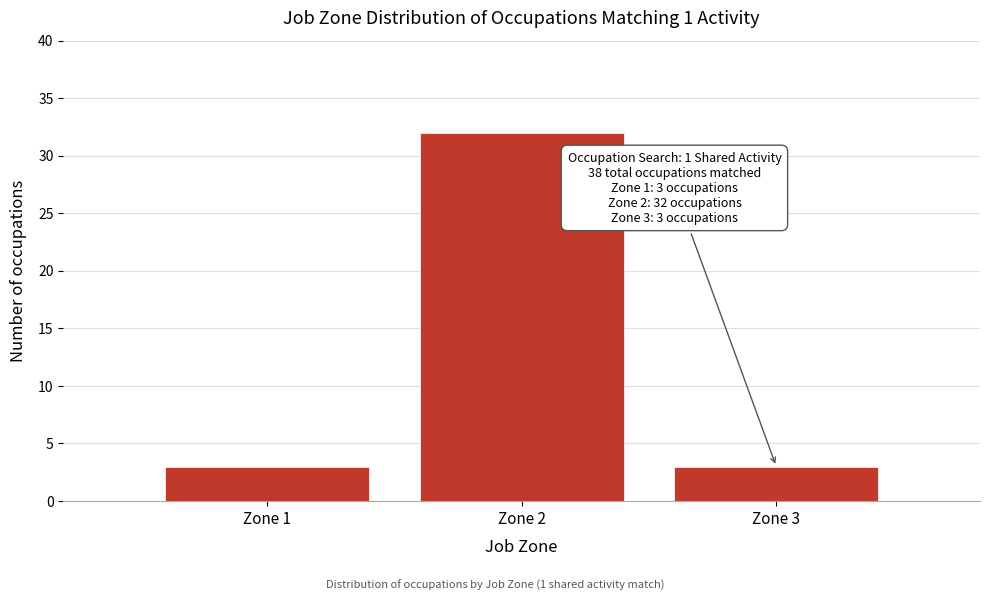

Which range on the x-axis has the tallest bar?

1.5 to 2.5